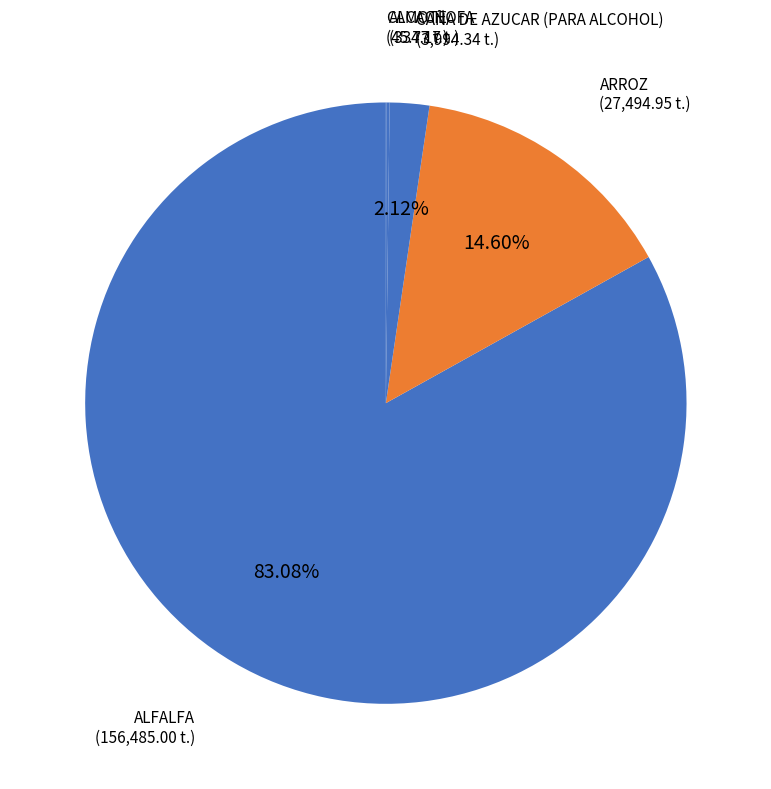

Rank the categories by value from lowest to highest.

CAMOTE, ALCACHOFA, CAÑA DE AZUCAR (PARA ALCOHOL), ARROZ, ALFALFA